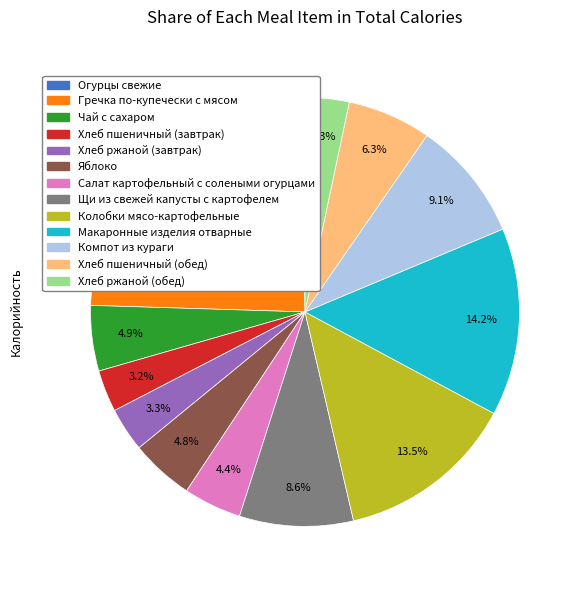

To the nearest percent, what is the average slice percentage?

8%